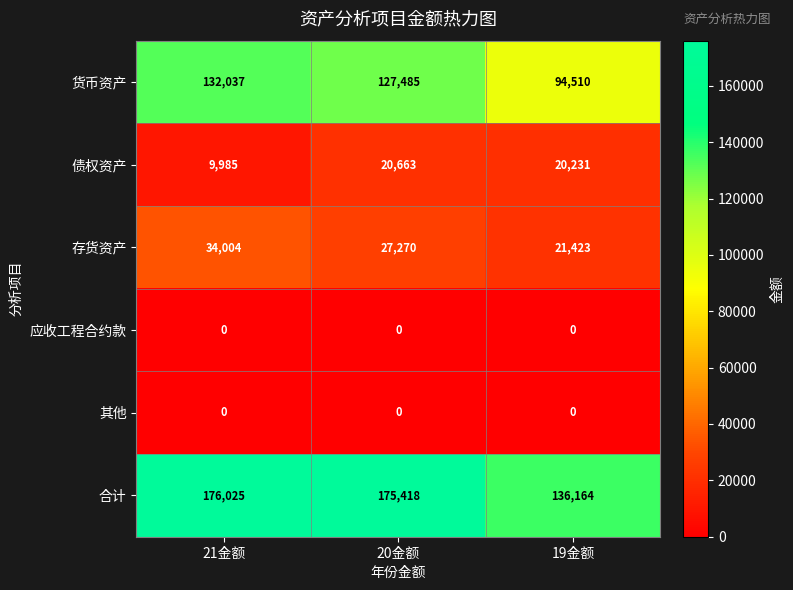

List the labels in order of 债权资产 value, smallest first.

21金额, 19金额, 20金额